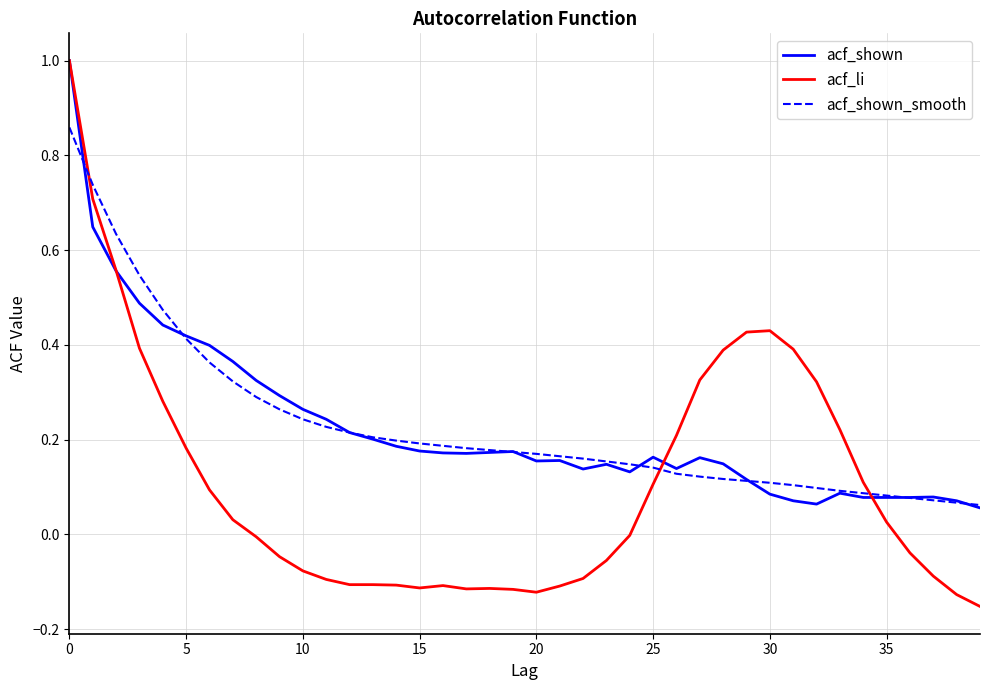

What is the maximum value shown in the chart?

1.0